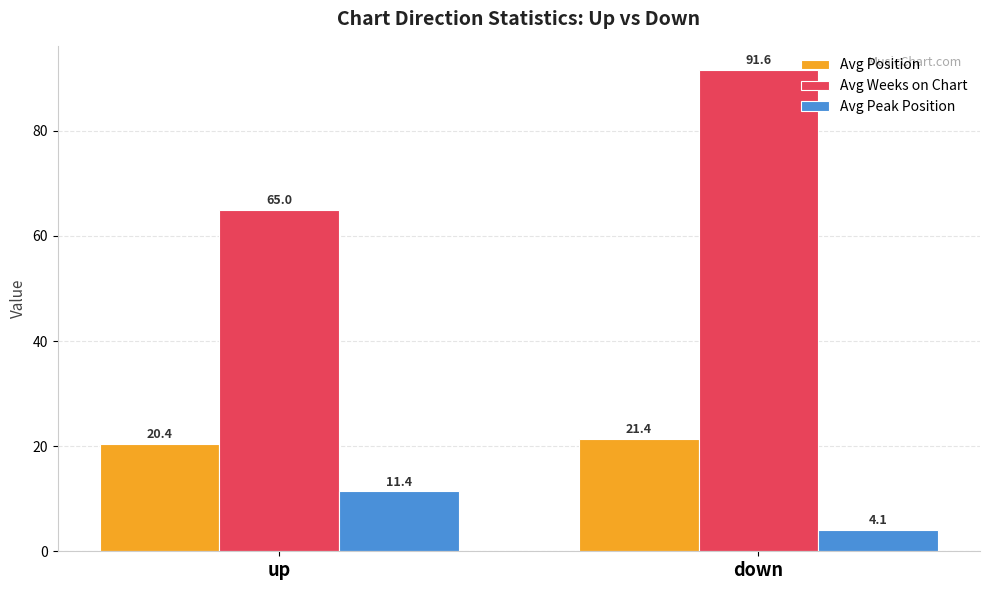

The value of Avg Position at up is 20.4. True or false?

True